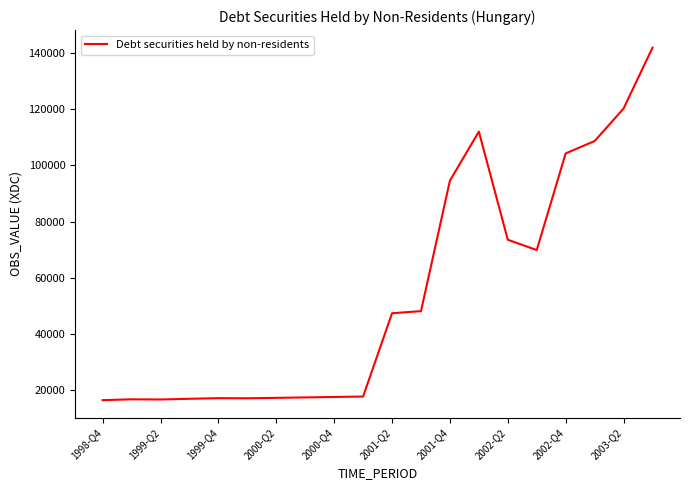

What is the difference between the maximum and minimum values?

125350